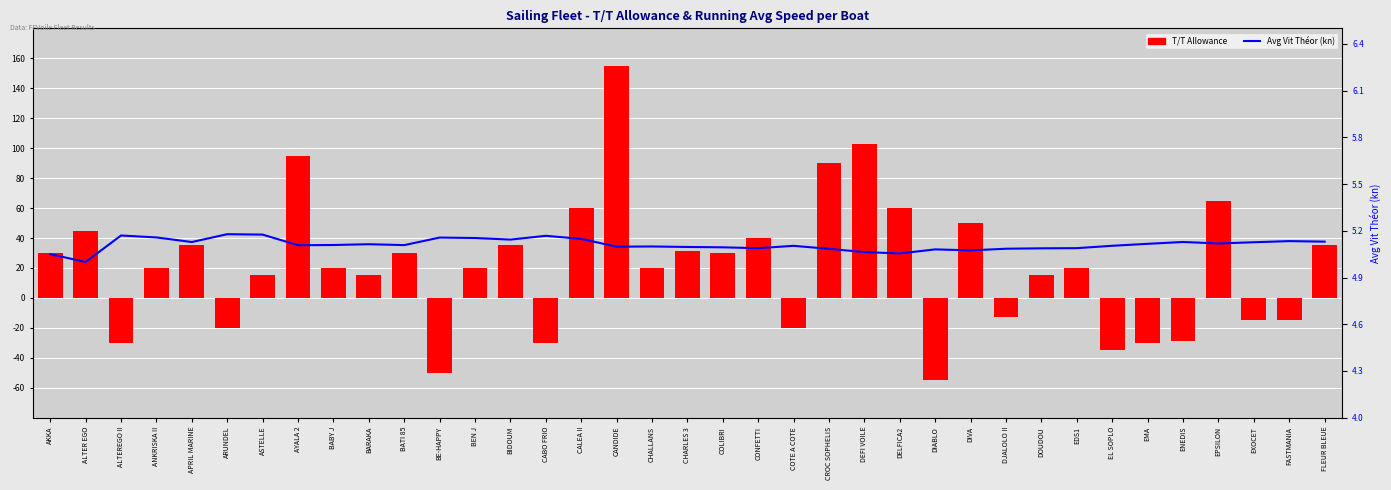

What position from the right is BATI 85?

27